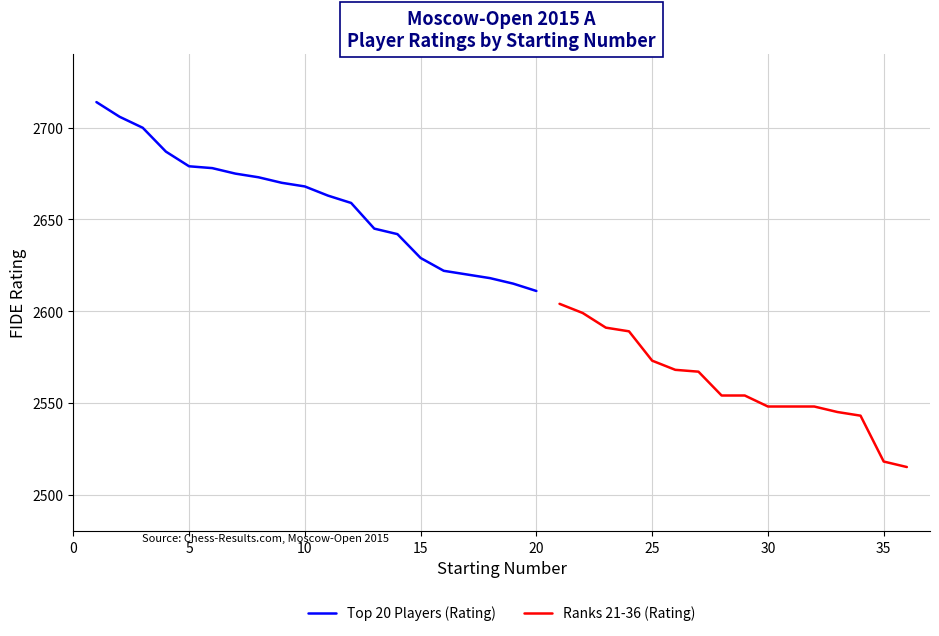

The value at 4 is 1641. True or false?

False